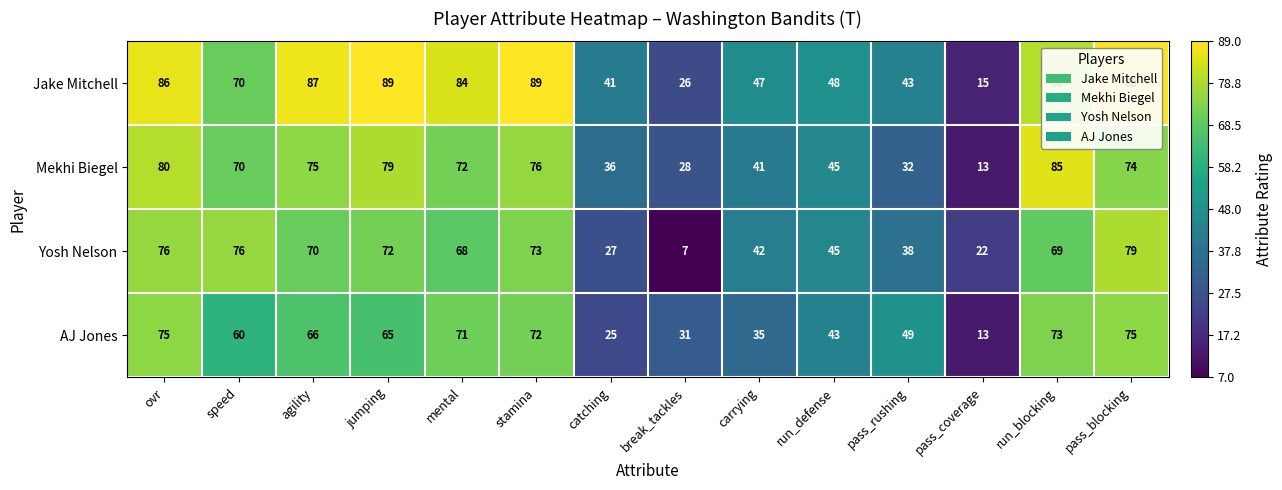

What is the total value across all series at run_defense?

181